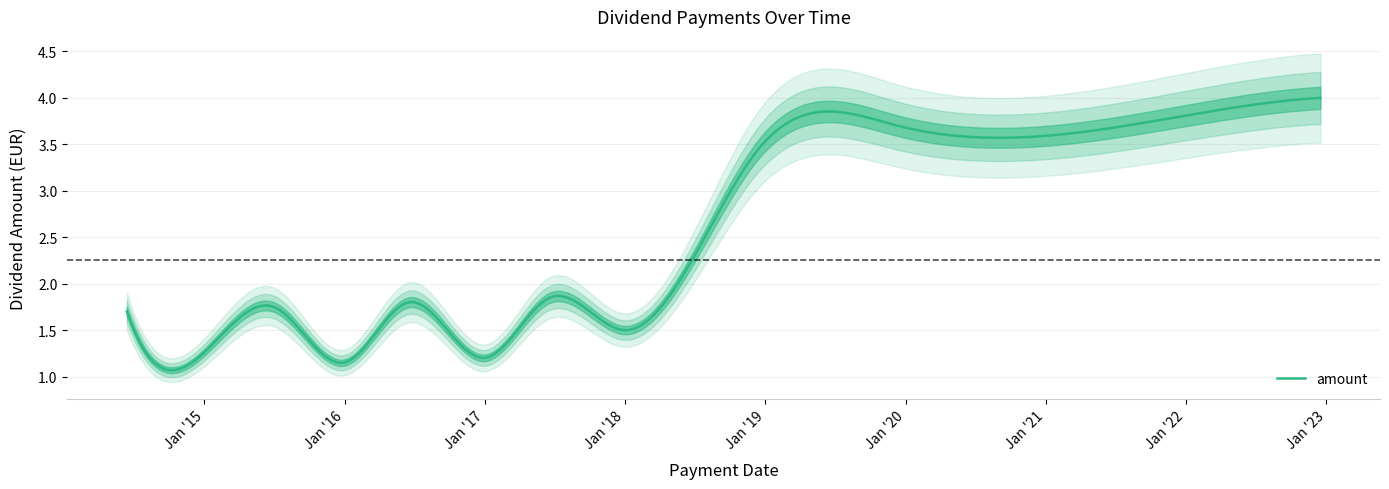

How many lines are shown in the chart?

1